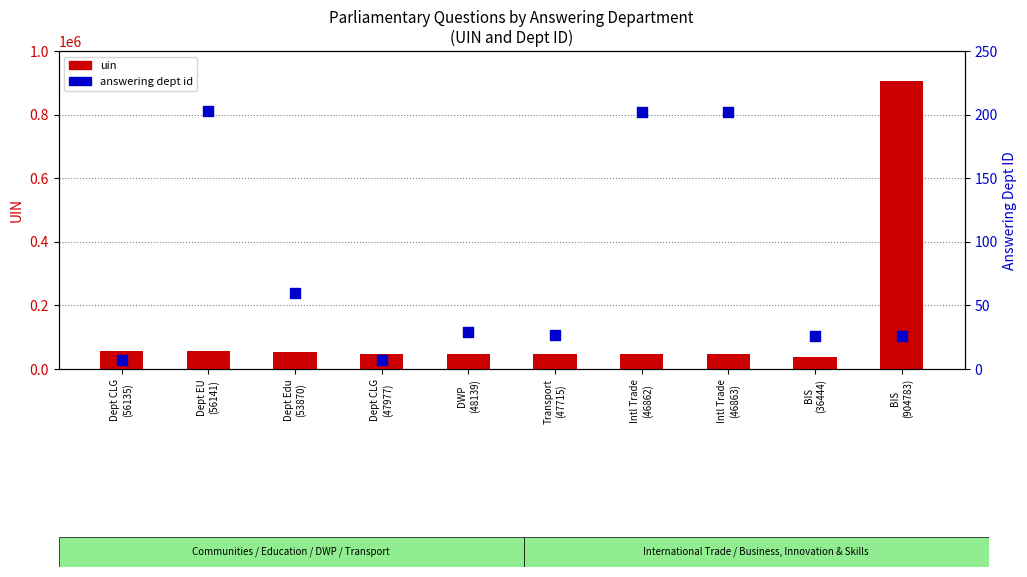

At how many categories does at least one series exceed 60854?

1